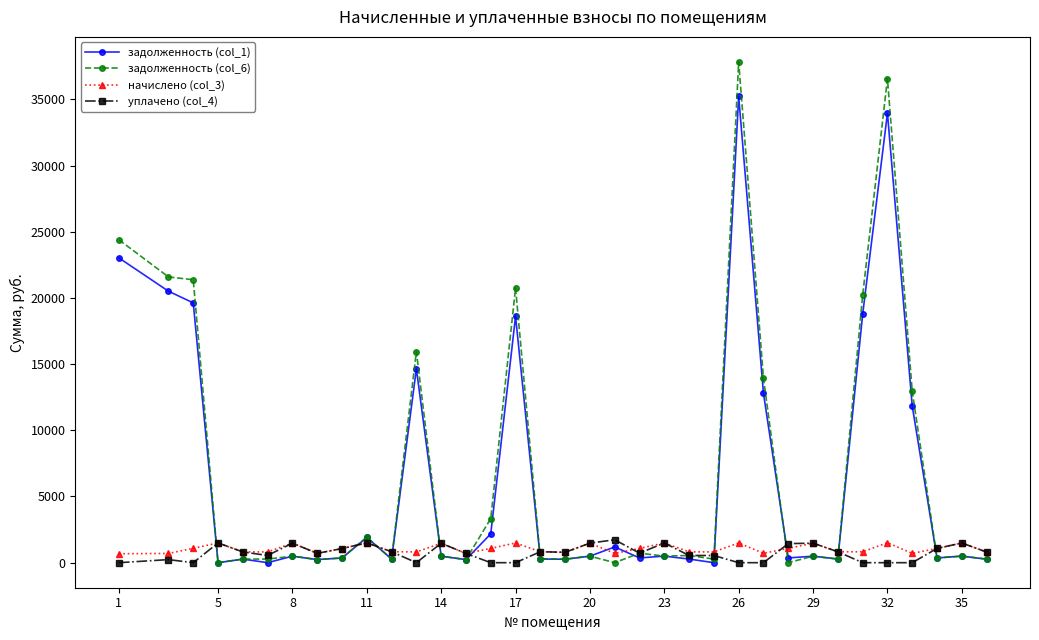

True or false: начислено (col_3) has more than 1 points higher than both neighbors.

True